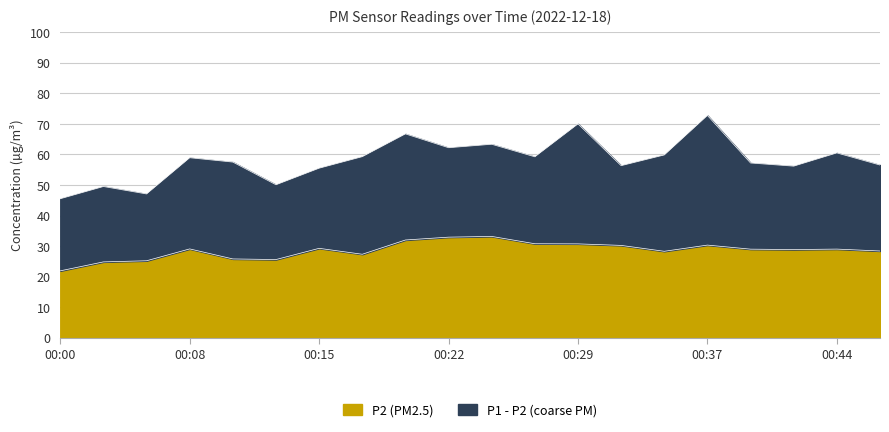

What are all the series names shown in the legend?

P2 (PM2.5), P1 - P2 (coarse PM)